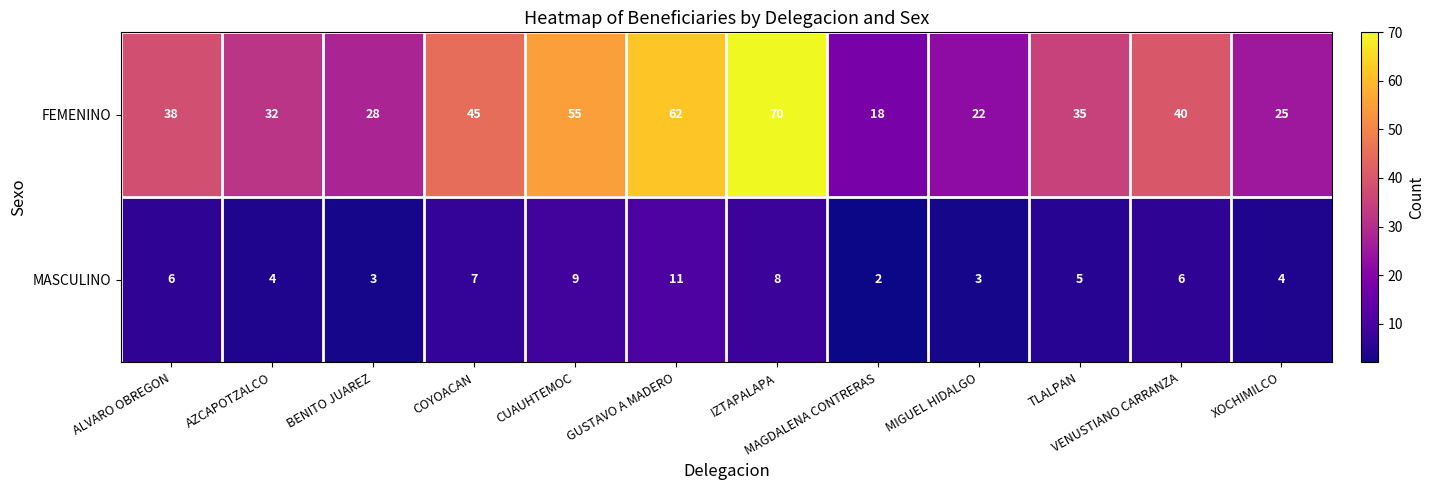

Between CUAUHTEMOC and IZTAPALAPA, which series saw the biggest shift?

FEMENINO